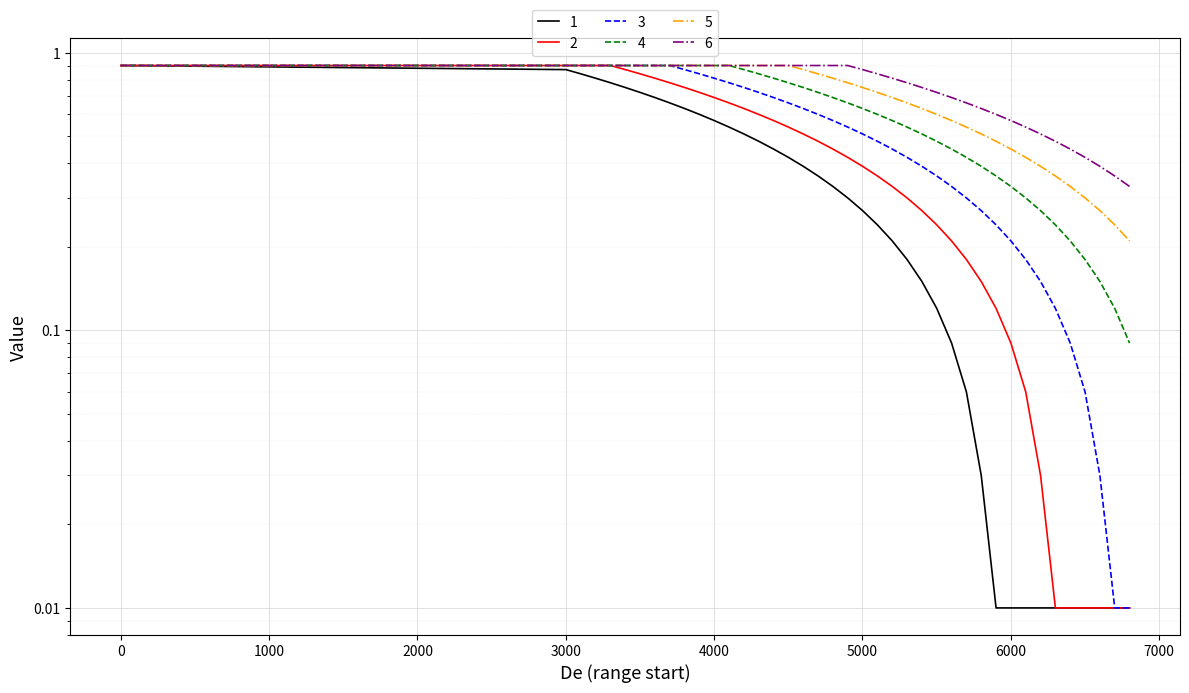

What are all the series names shown in the legend?

1, 2, 3, 4, 5, 6